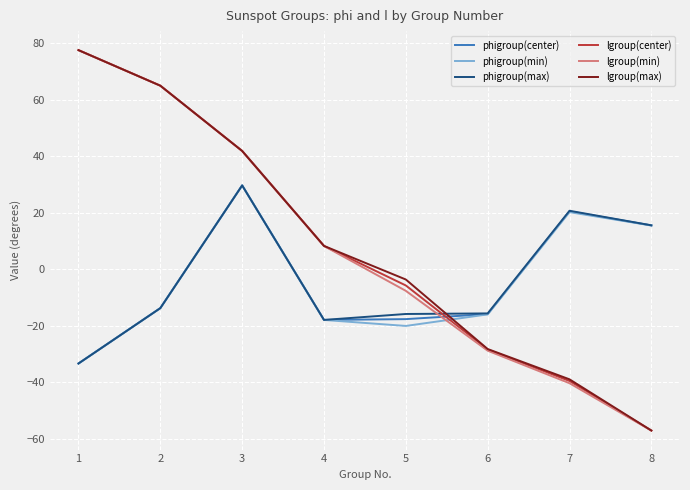

At which category does the chart reach its minimum across all series?

8